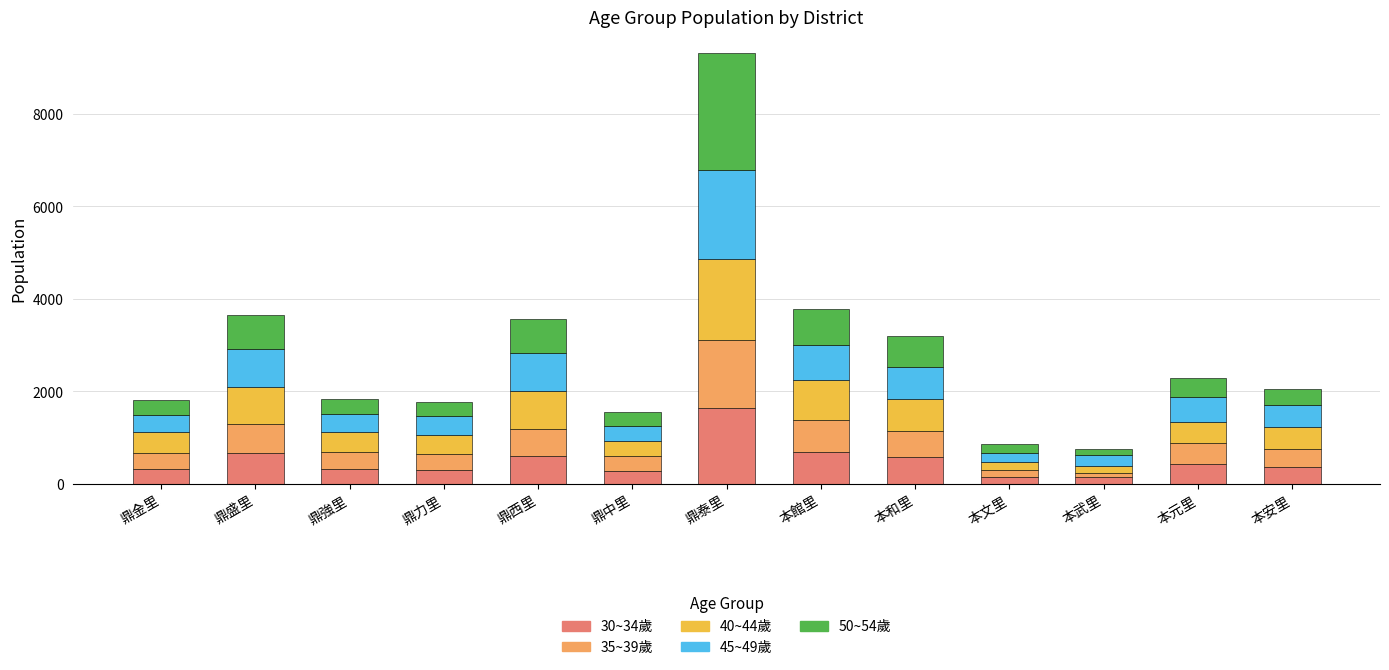

The 30~34歲 series shows 2397 at 鼎泰里. True or false?

False